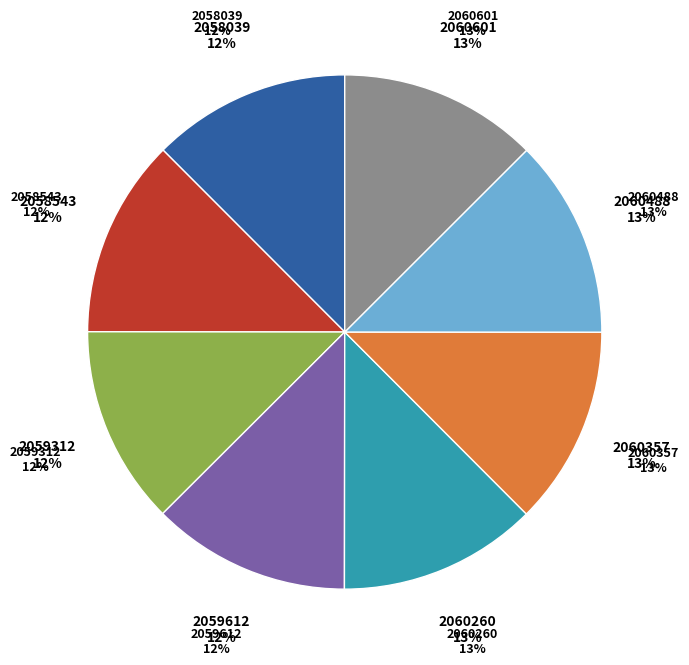

Count the number of slices in the pie.

8